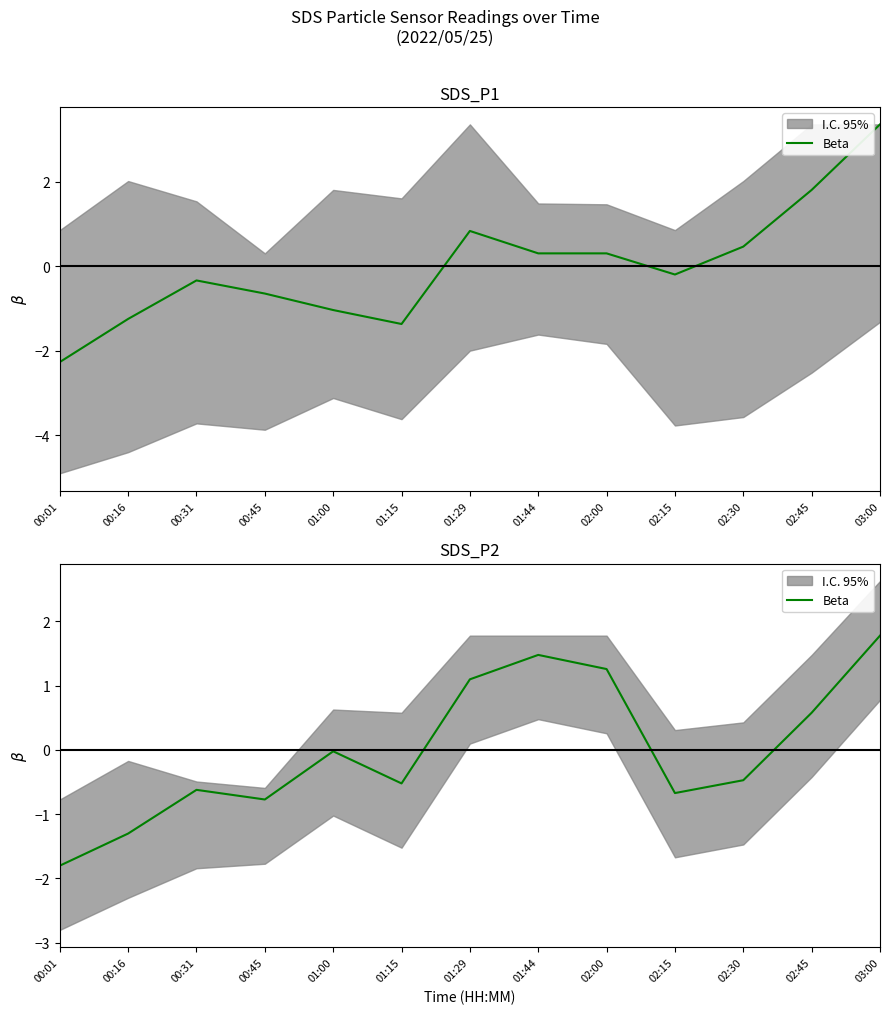

What is the label of the 3rd point from the left?

00:31